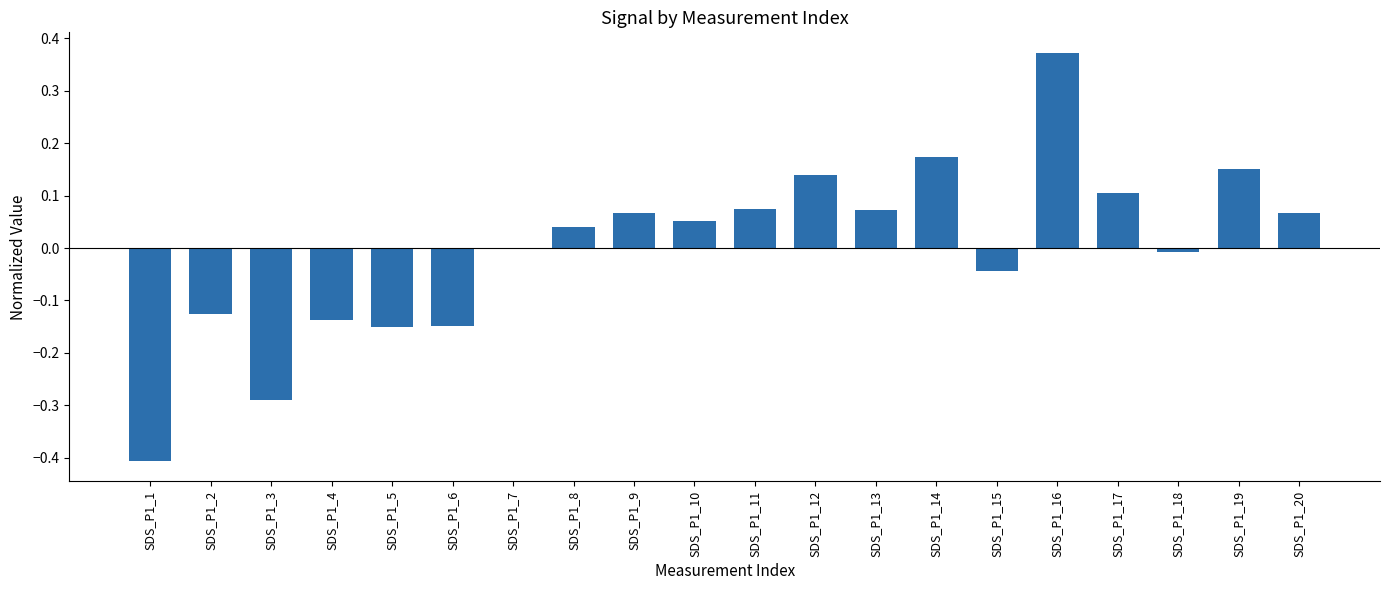

Are the bars horizontal?

No